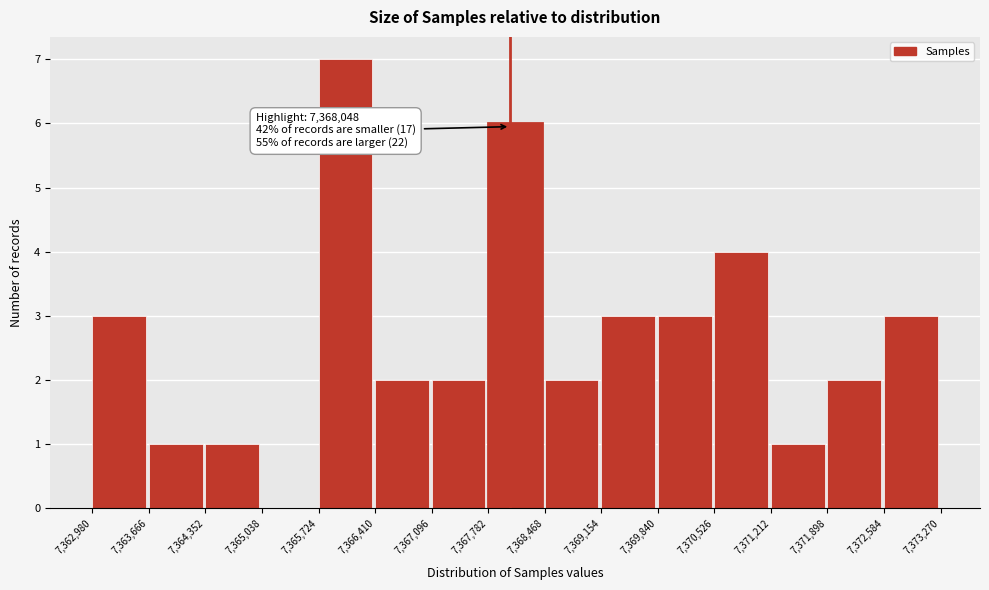

Over which range of the x-axis is the bar tallest?

7,365,724 to 7,366,410